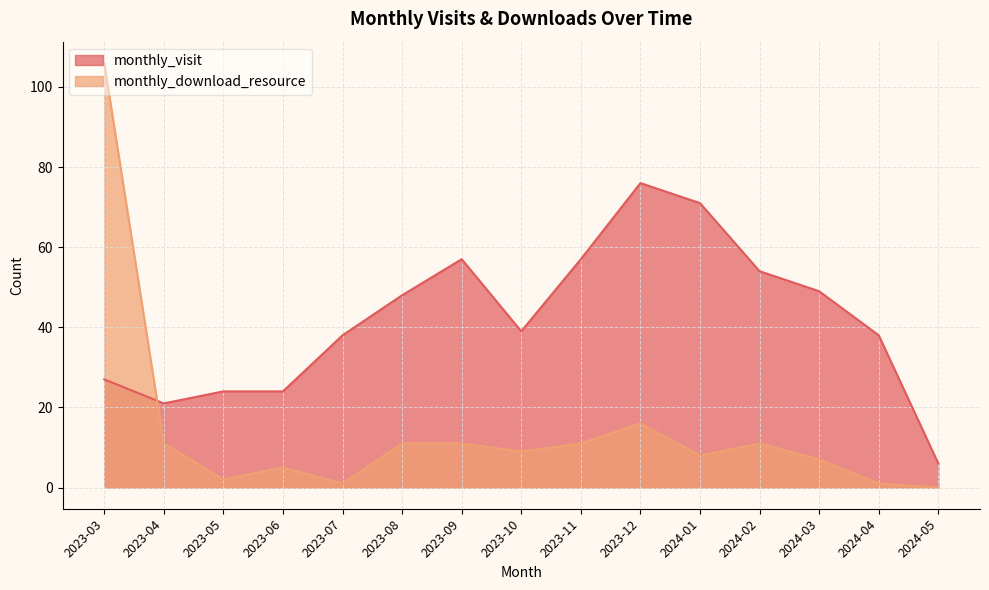

Read the monthly_visit value at 2024-04, to the nearest 5.

40